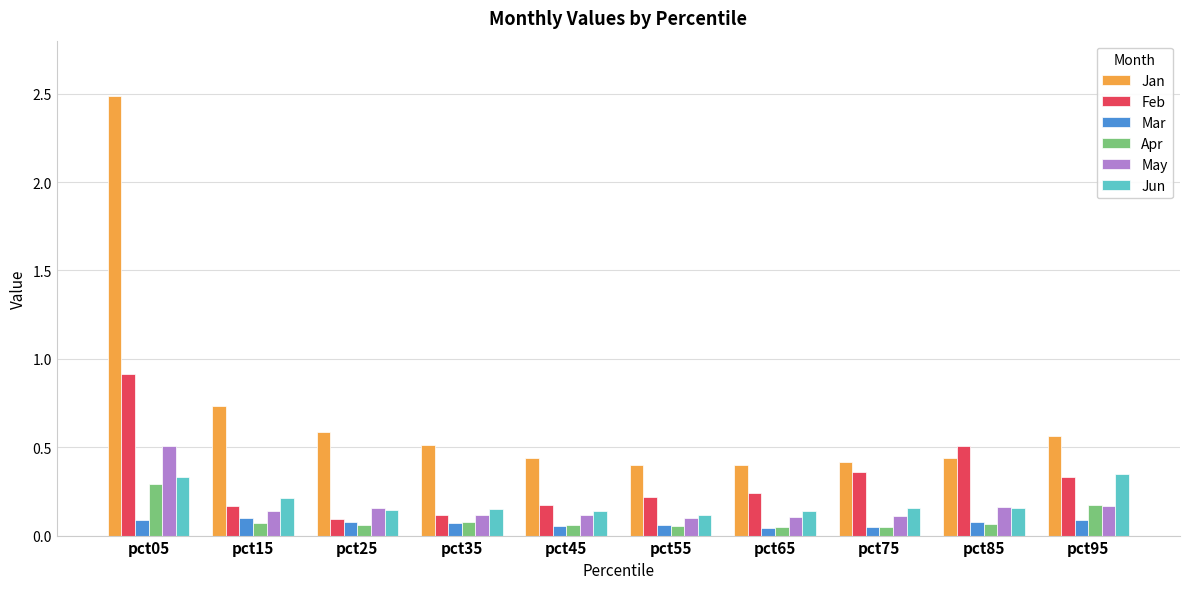

Is it true that Jun equals 0.2 at pct85?

True